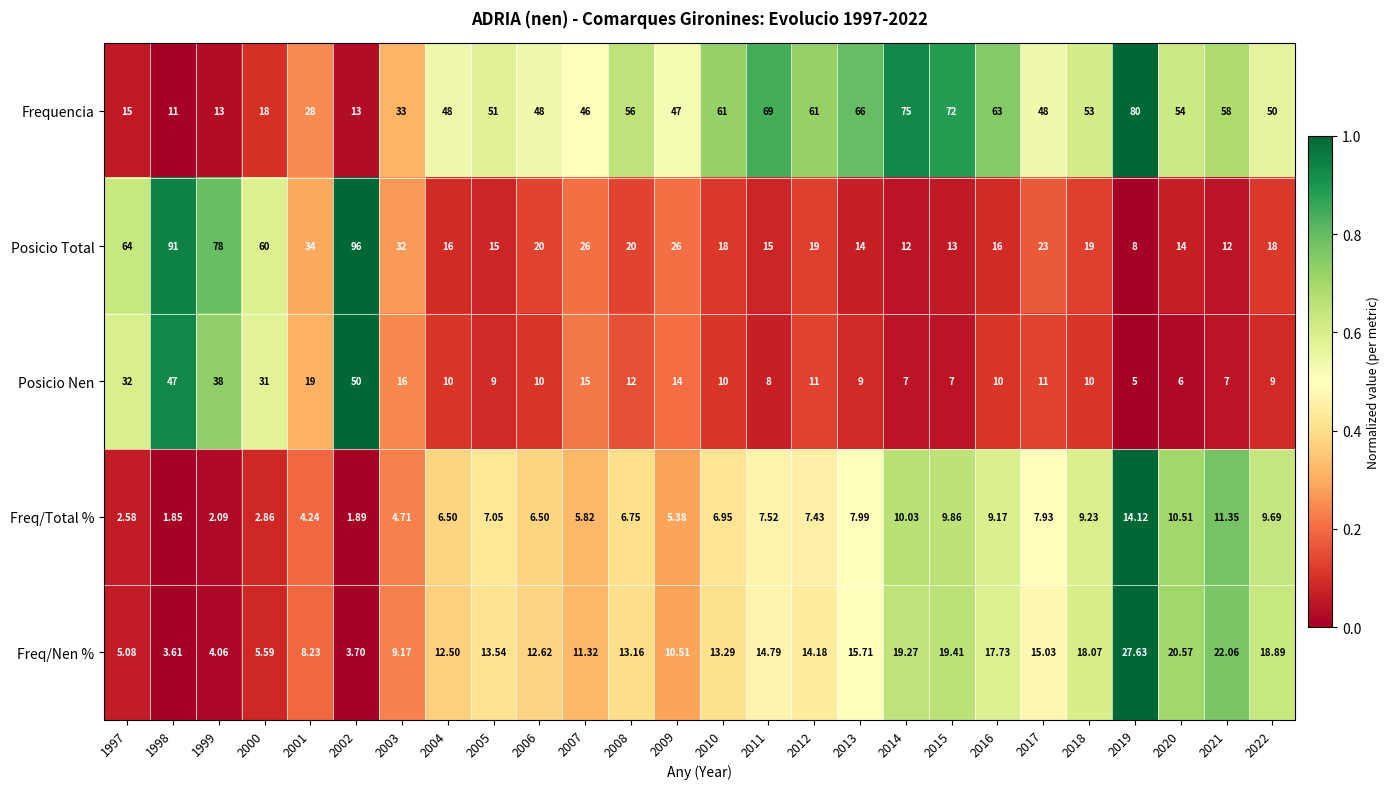

At which category is the sum across all series the highest?

2002